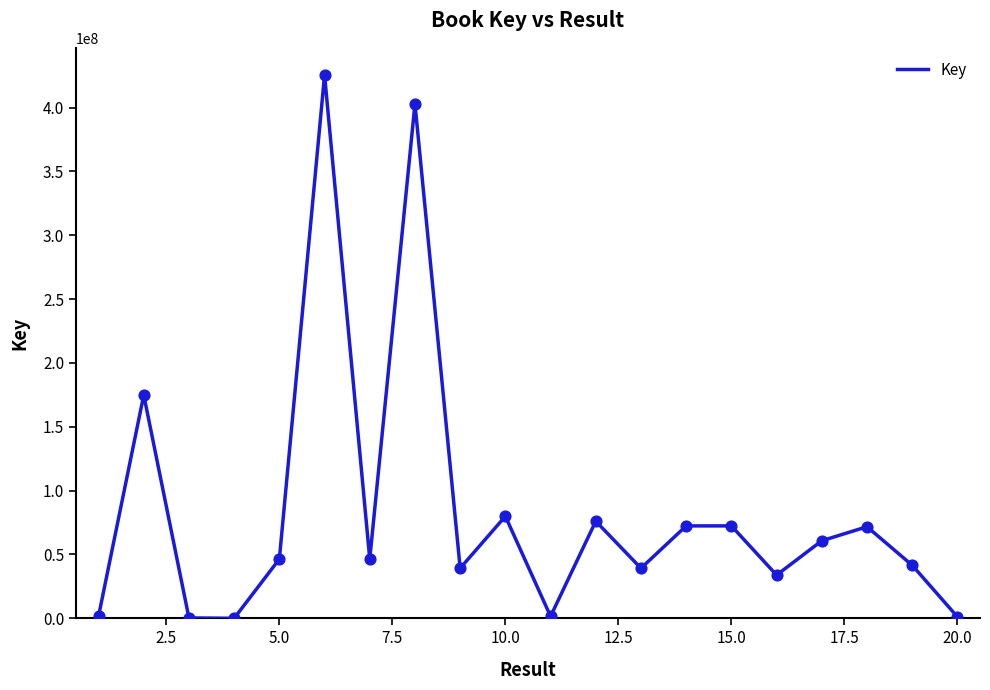

What is the maximum value shown in the chart?

425523556